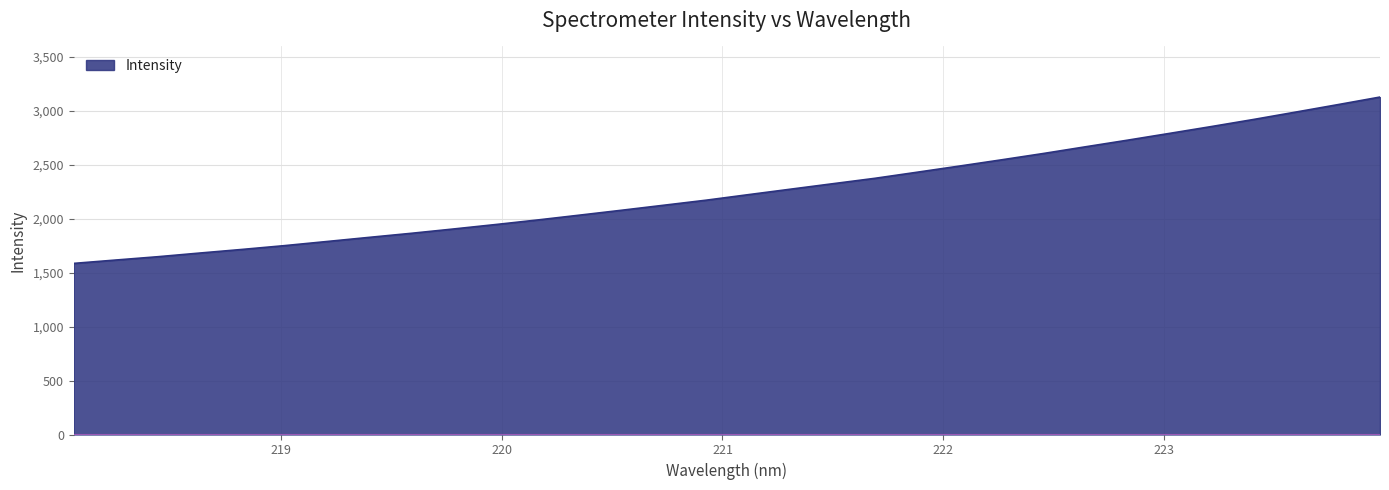

What is the greatest value displayed?

3126.9